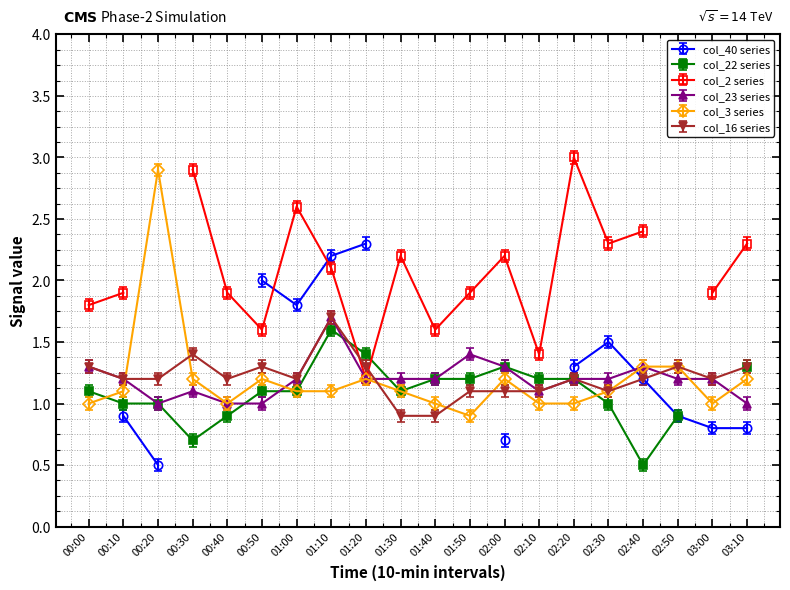

The value of col_3 at 02:00 is 1.2. True or false?

True